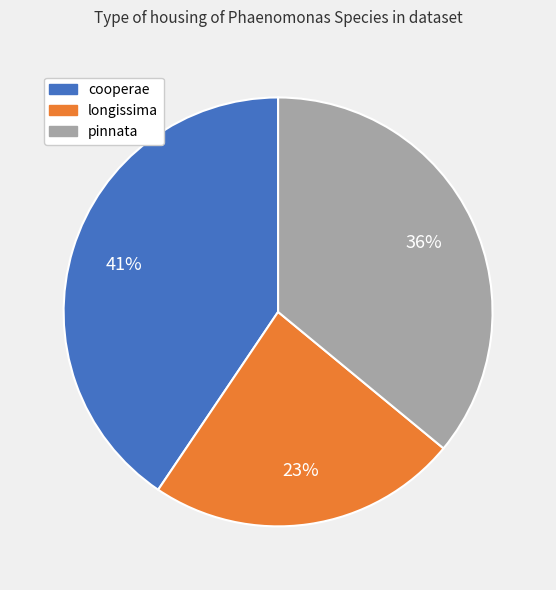

To the nearest percent, what is the combined percentage of pinnata and longissima?

59%